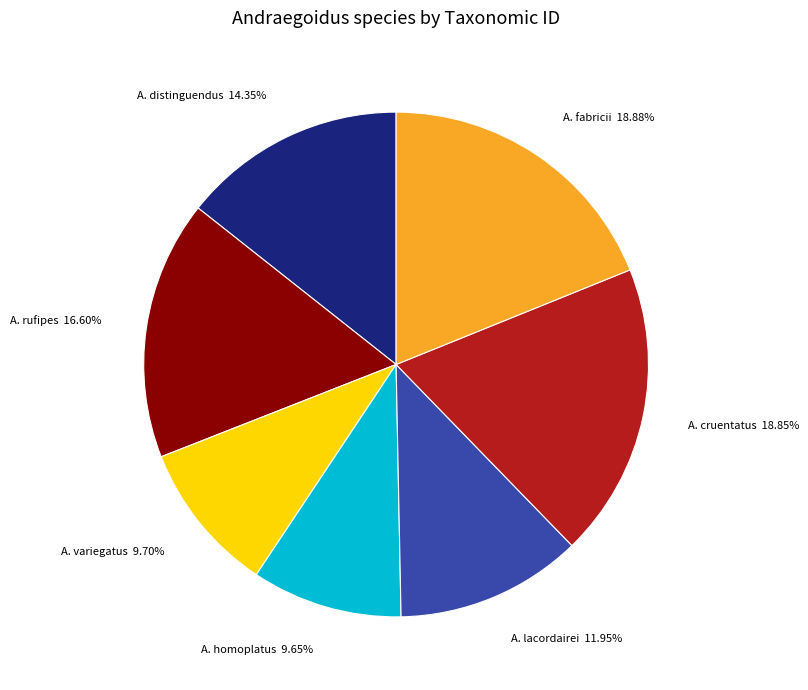

How many segments does this pie chart have?

7